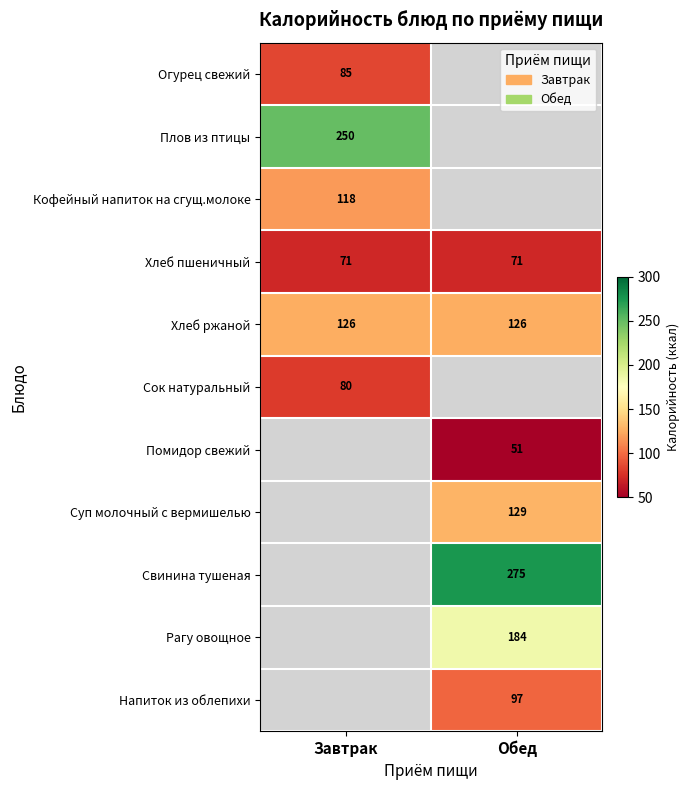

Between Завтрак and Обед, which is larger?

Обед